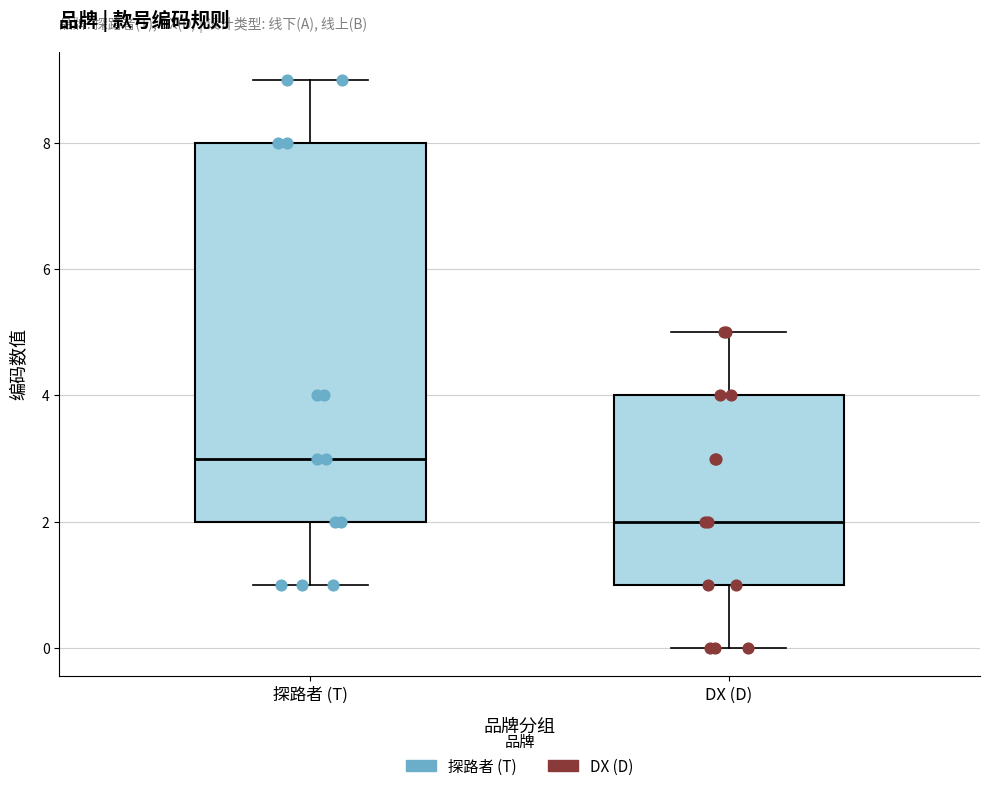

Which box's median line is the lowest?

DX (D)